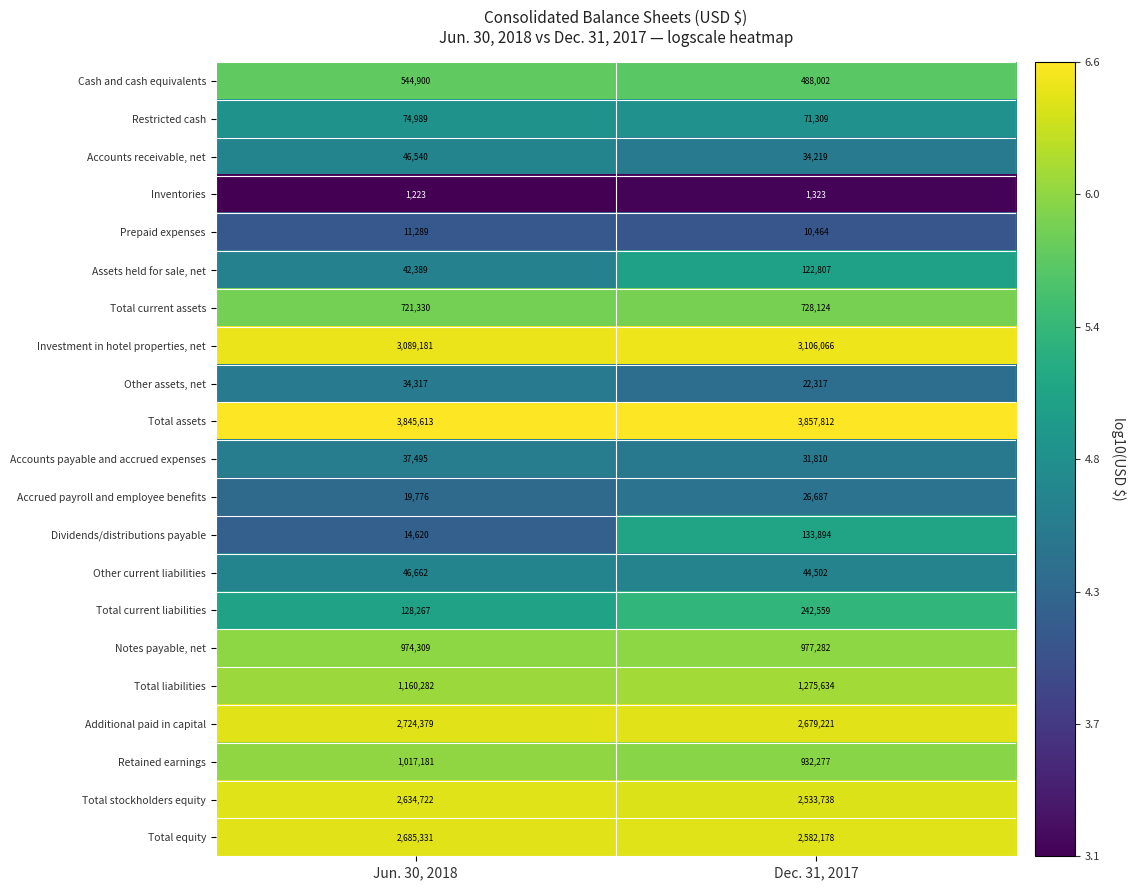

What is the greatest value displayed?

3857812